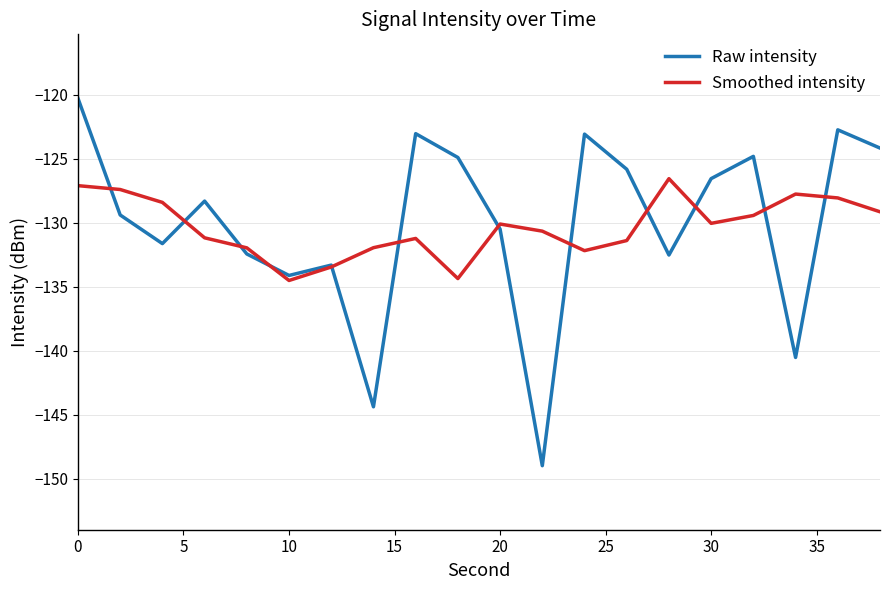

List the series in order of their peak value, highest first.

Raw intensity, Smoothed intensity